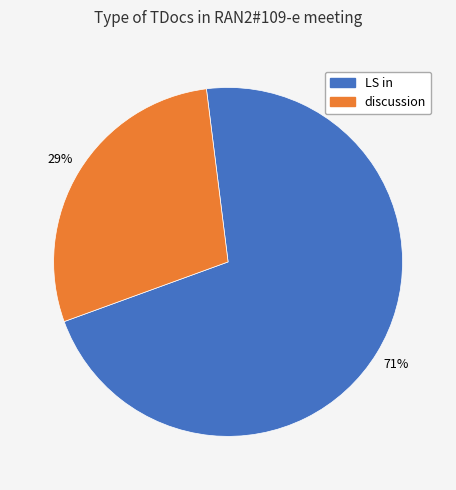

Is it true that discussion is 29% of the pie?

True